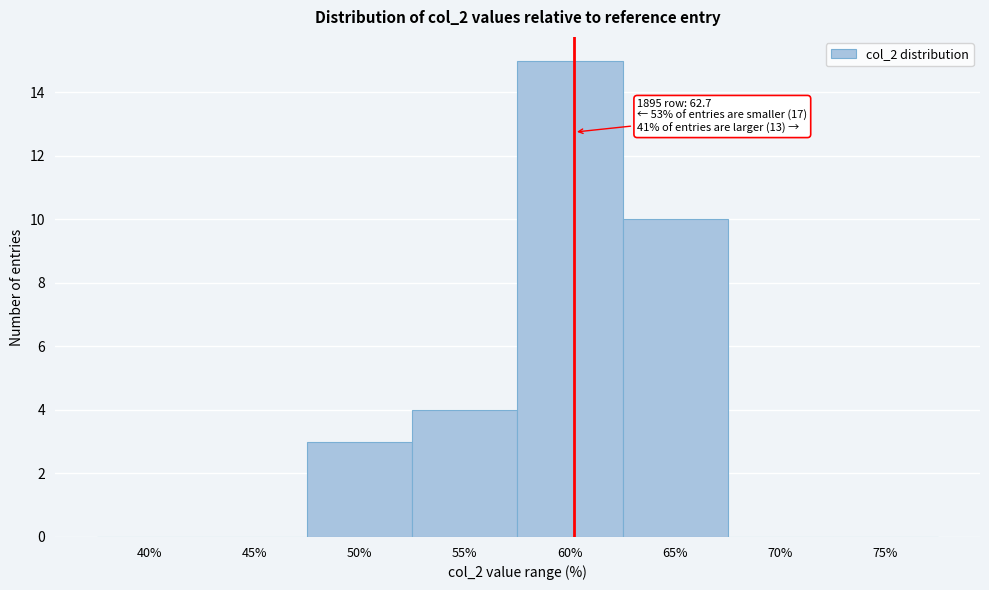

Reading right to left, transcribe all the data shown in this chart.

75%=0	70%=0	65%=10	60%=15	55%=4	50%=3	45%=0	40%=0